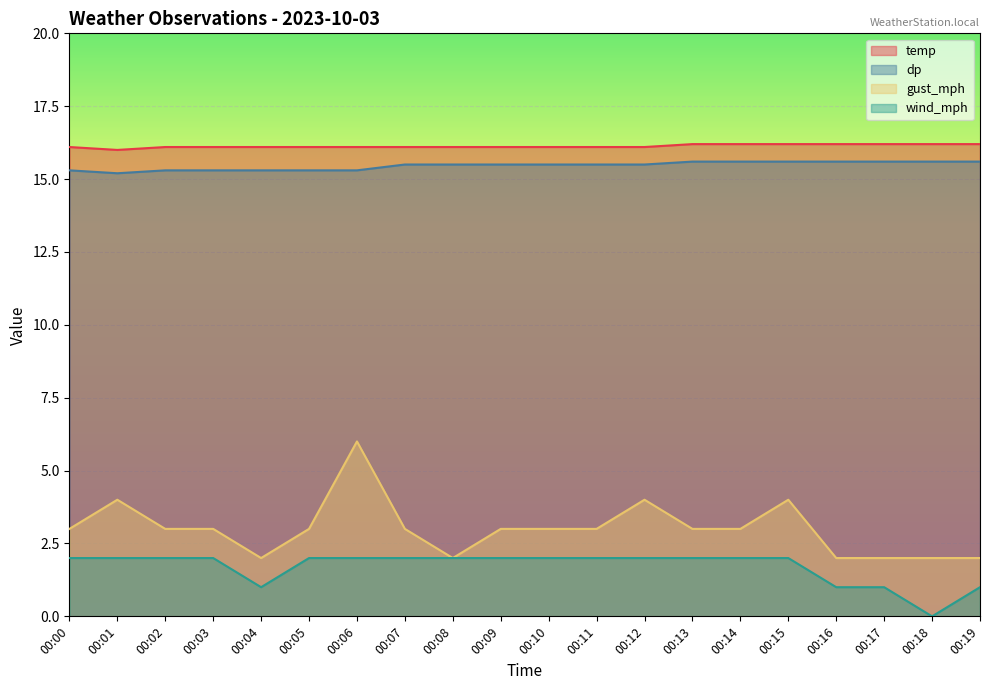

Reading left to right, list all the values displayed in this chart.

temp: 16.1	16.0	16.1	16.1	16.1	16.1	16.1	16.1	16.1	16.1	16.1	16.1	16.1	16.2	16.2	16.2	16.2	16.2	16.2	16.2
dp: 15.3	15.2	15.3	15.3	15.3	15.3	15.3	15.5	15.5	15.5	15.5	15.5	15.5	15.6	15.6	15.6	15.6	15.6	15.6	15.6
wind_mph: 2.0	2.0	2.0	2.0	1.0	2.0	2.0	2.0	2.0	2.0	2.0	2.0	2.0	2.0	2.0	2.0	1.0	1.0	0.0	1.0
gust_mph: 3.0	4.0	3.0	3.0	2.0	3.0	6.0	3.0	2.0	3.0	3.0	3.0	4.0	3.0	3.0	4.0	2.0	2.0	2.0	2.0